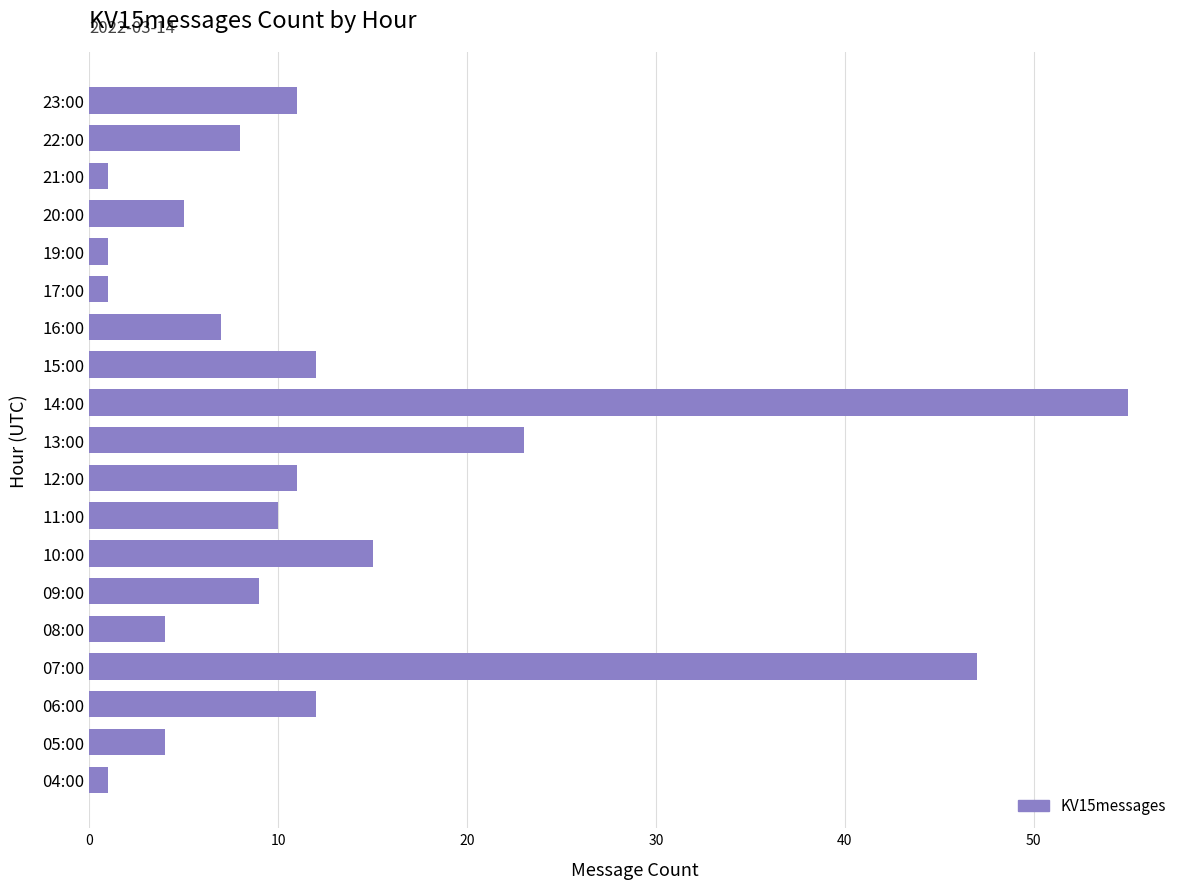

What is the difference between the maximum and second lowest values?

54